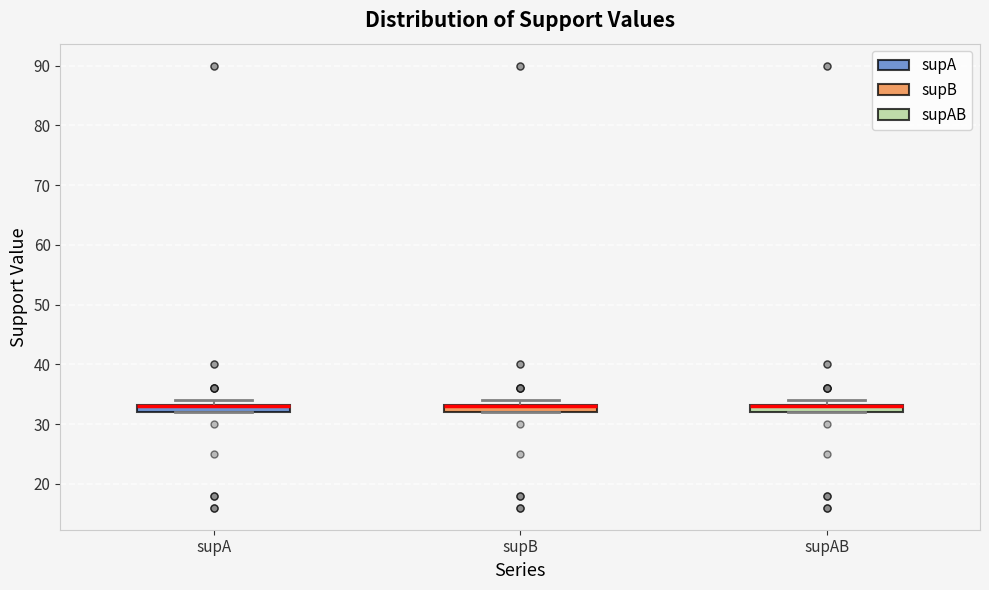

Where is the upper edge of the box for supB on the y-axis? The values are not printed on the chart, so give them approximately, as read against the axis.

33